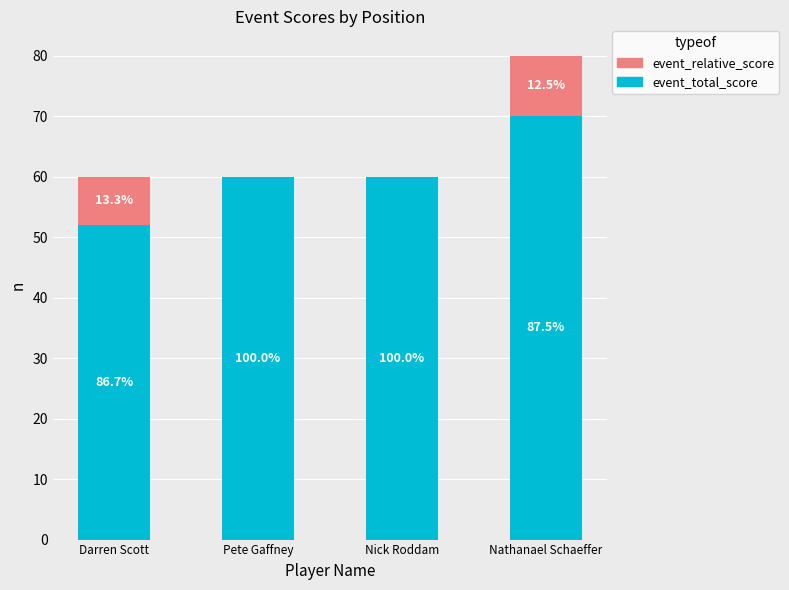

At Nick Roddam, list the series in order from largest to smallest.

event_total_score, event_relative_score